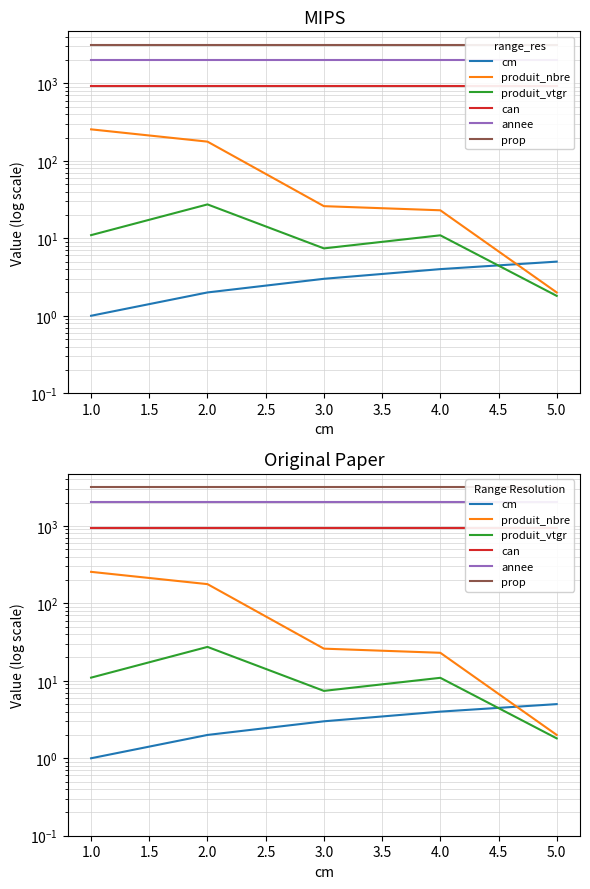

Does the chart have visible grid lines?

Yes